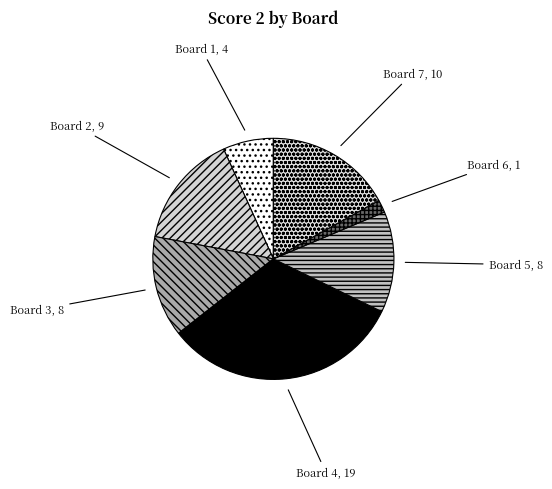

The Board 7 slice represents 17% of the pie. True or false?

True